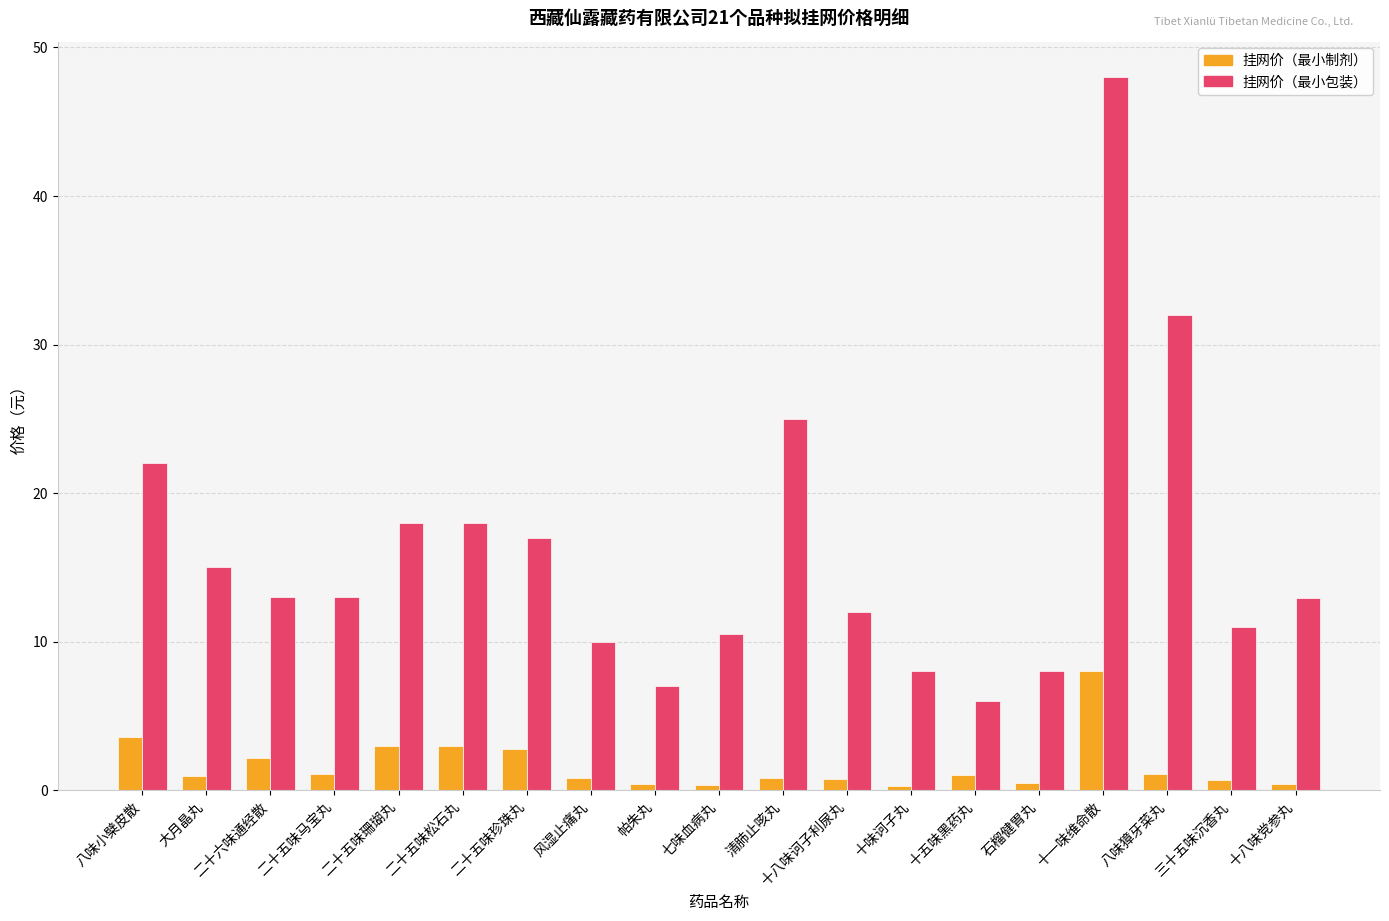

What is the average value of the 挂网价（最小包装） series?

16.1